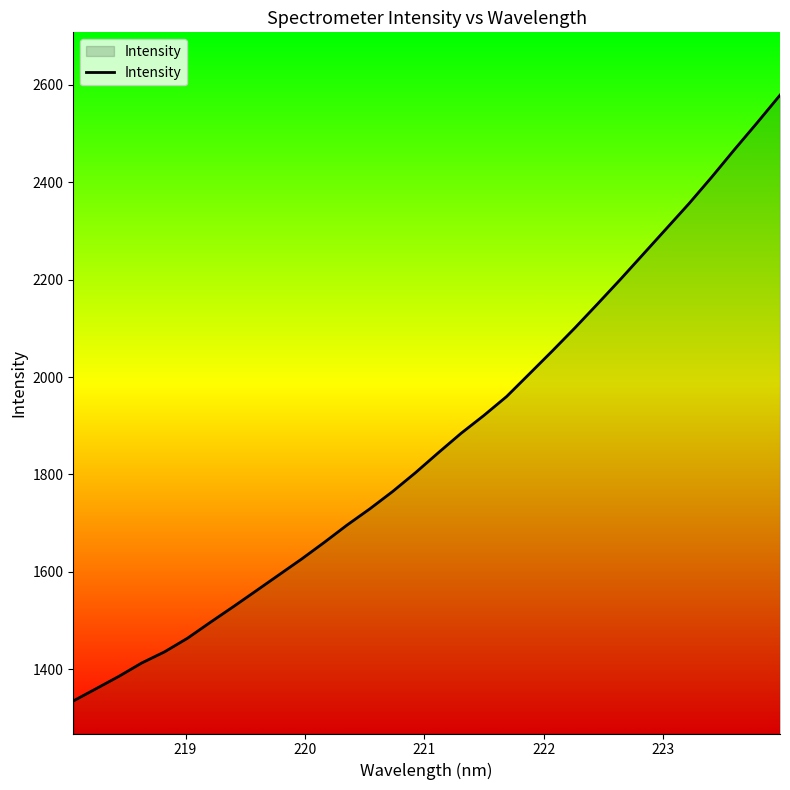

Does the chart display data point markers on the line(s)?

No